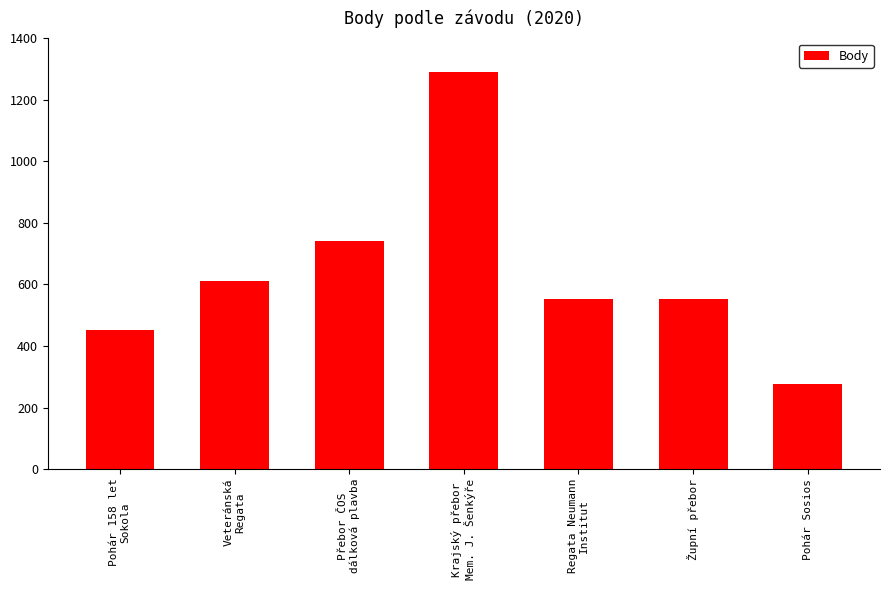

Where is the data nearest to the value 784?

Přebor ČOS
dálková plavba